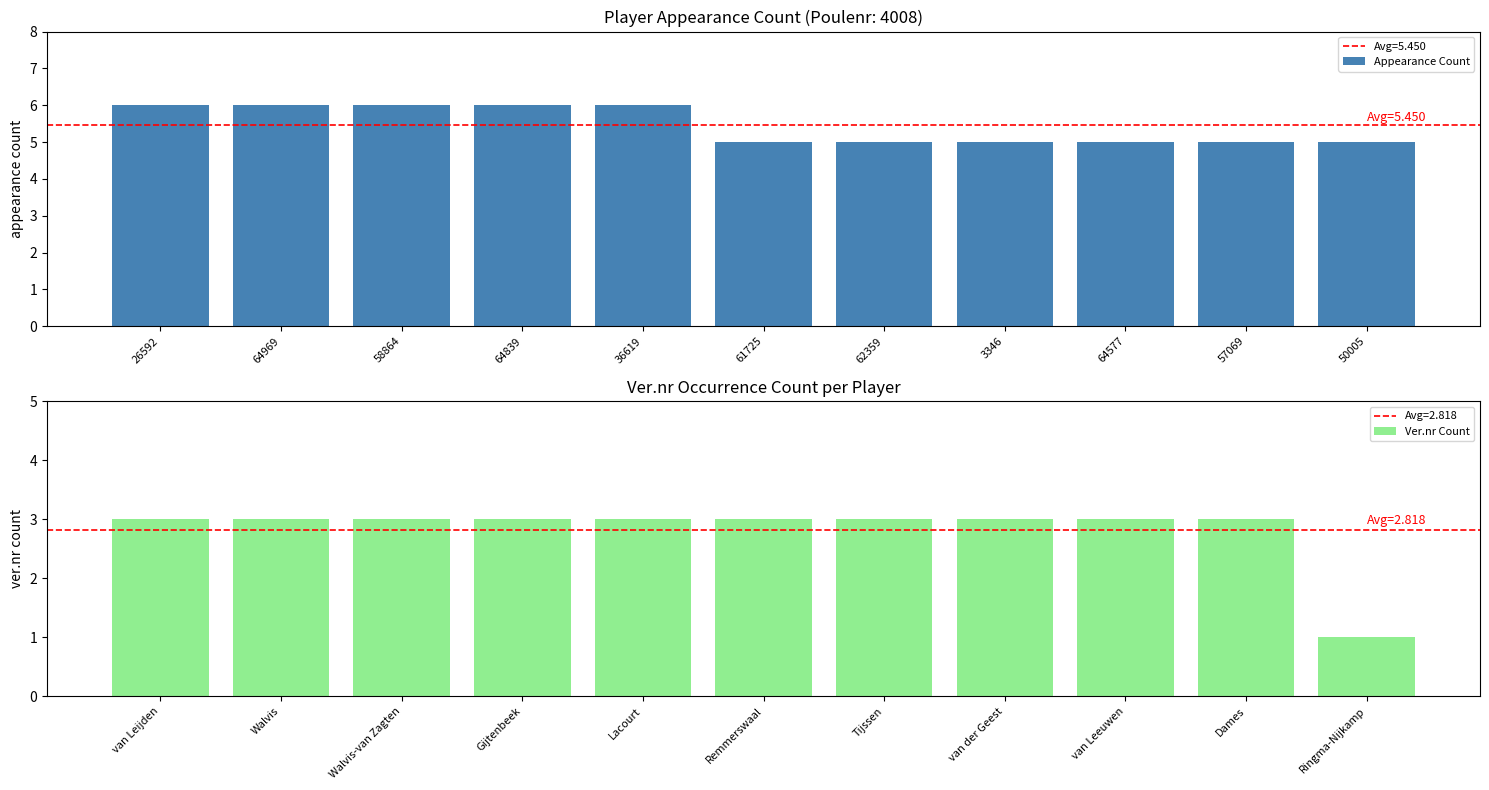

What is the minimum value for Appearance Count?

5